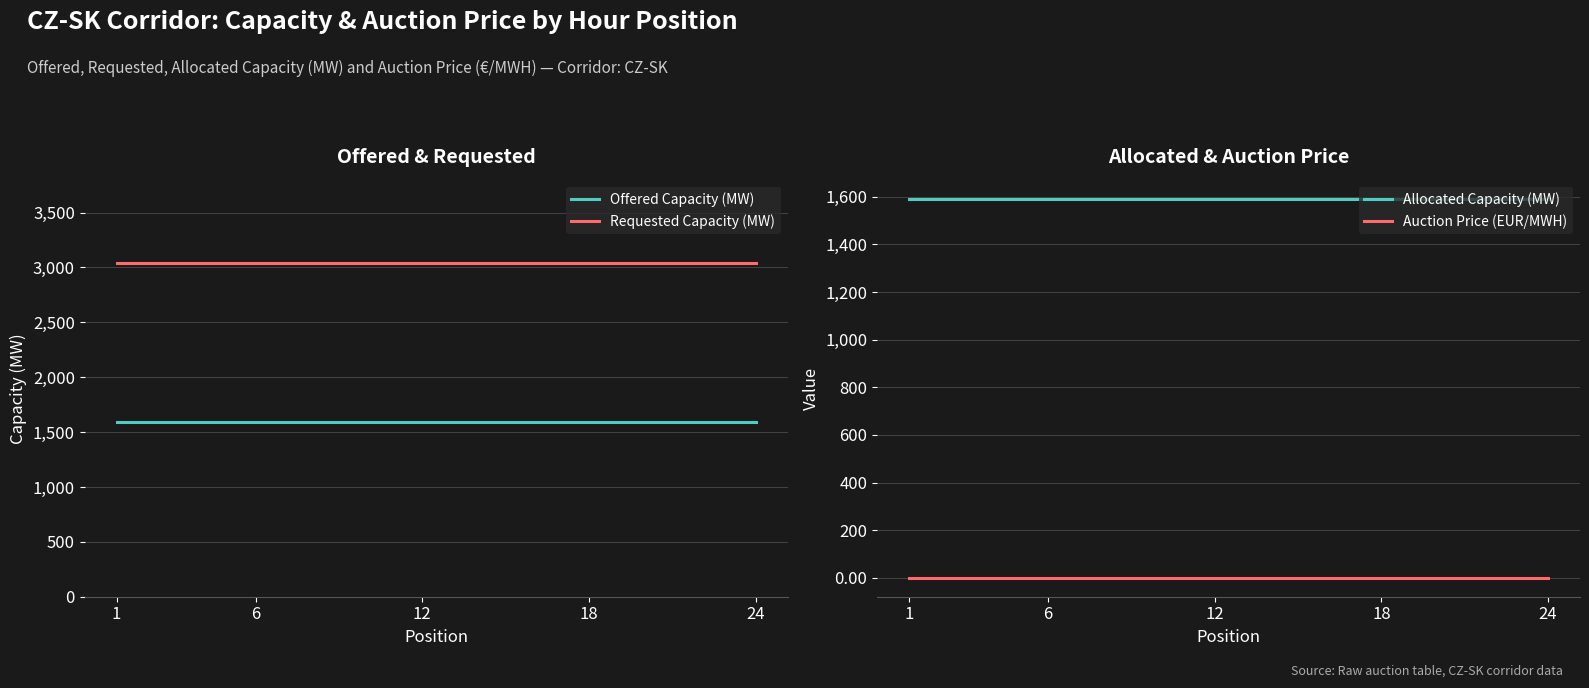

Which series has the widest spread of values?

Offered Capacity (MW)